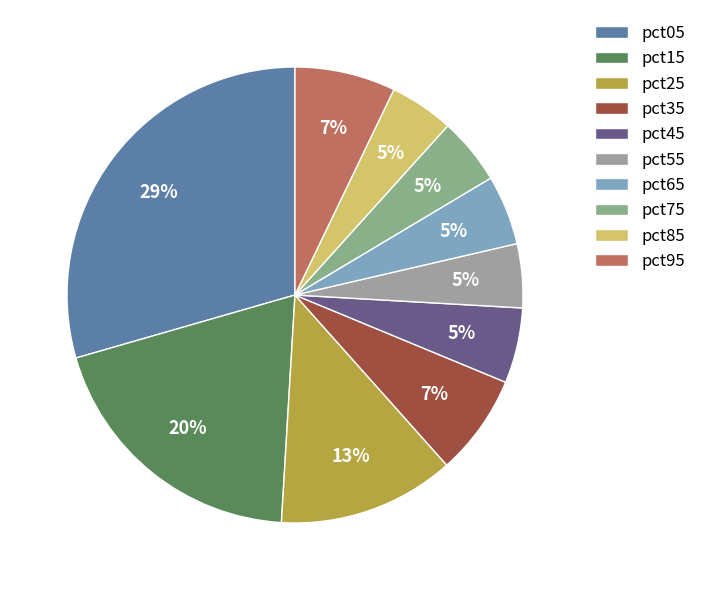

How many segments does this pie chart have?

10